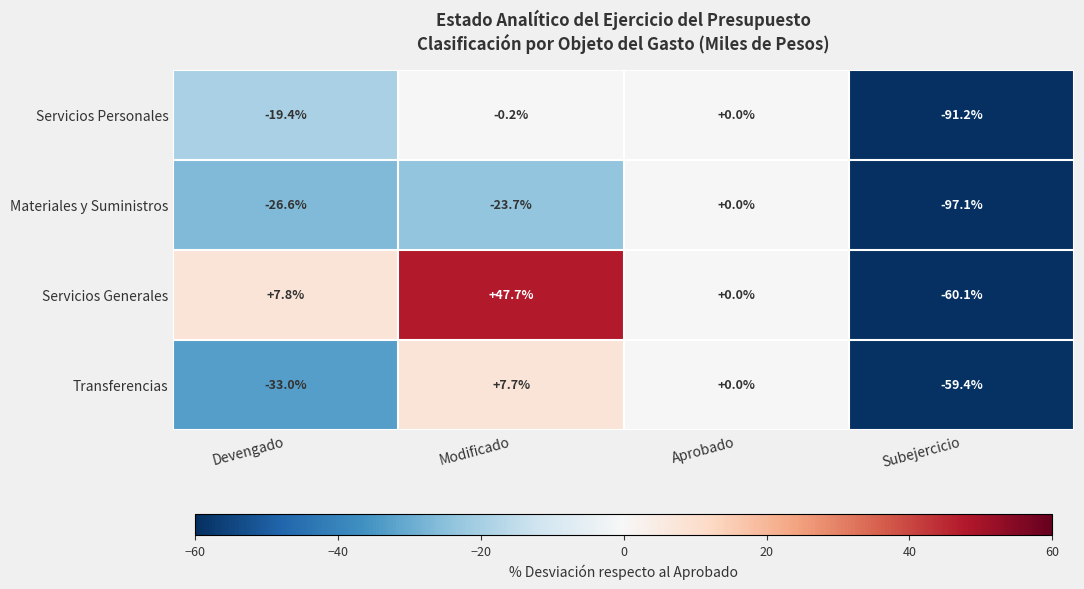

The Transferencias series shows 31.7 at Aprobado. True or false?

False